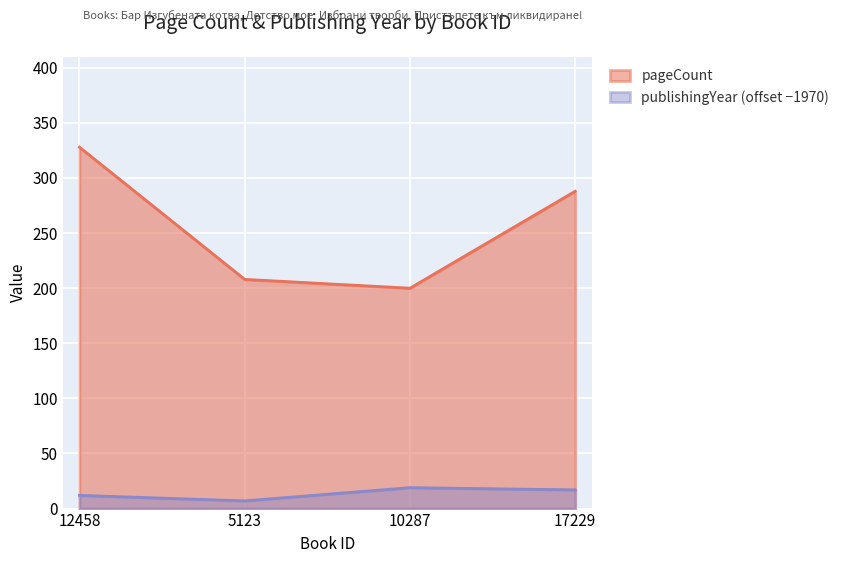

True or false: publishingYear has more than 0 points higher than both neighbors.

True